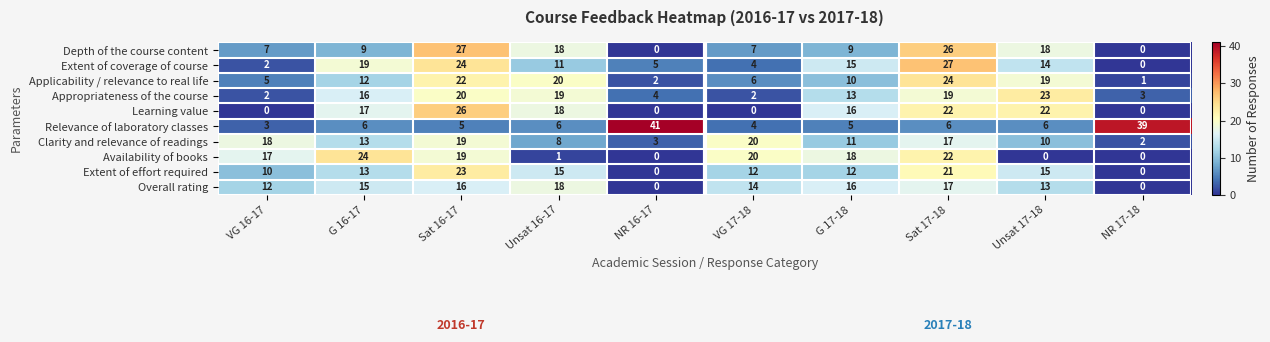

Which category has the lowest value in the Applicability / relevance to real life series?

NR 17-18